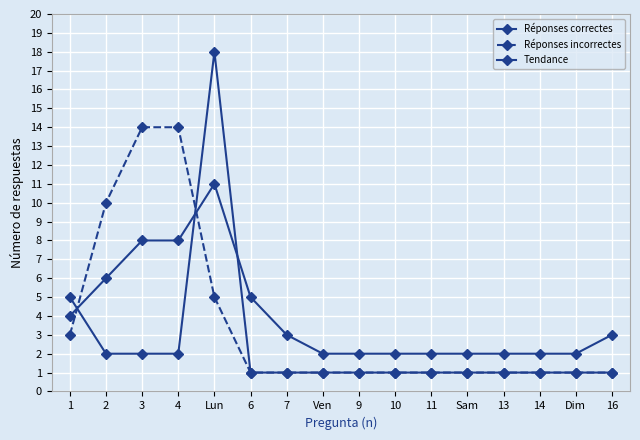

What position from the left is 2?

2